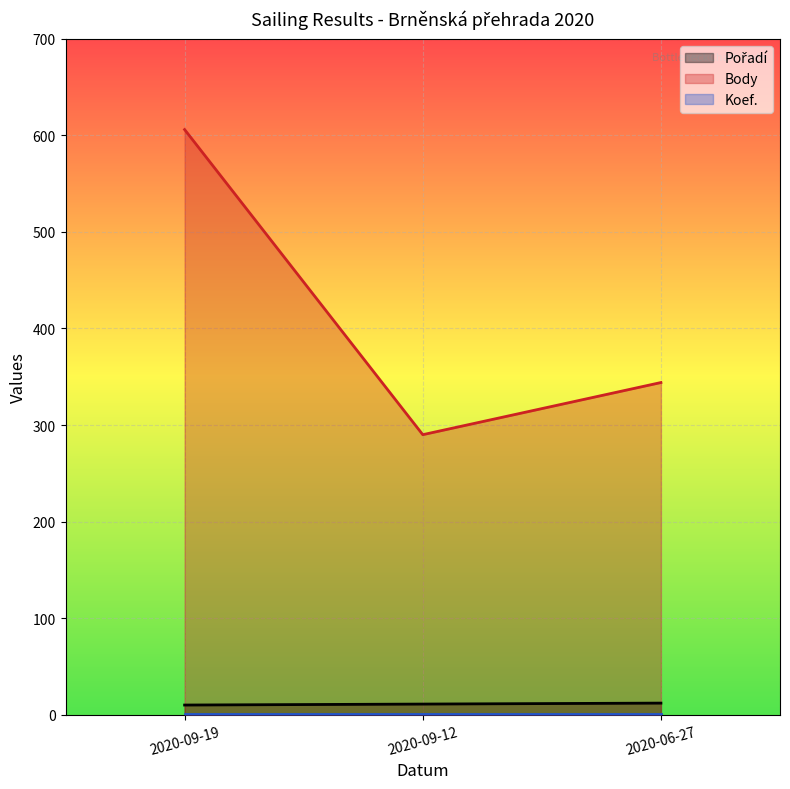

Where does the Body series first go above 344?

2020-09-19